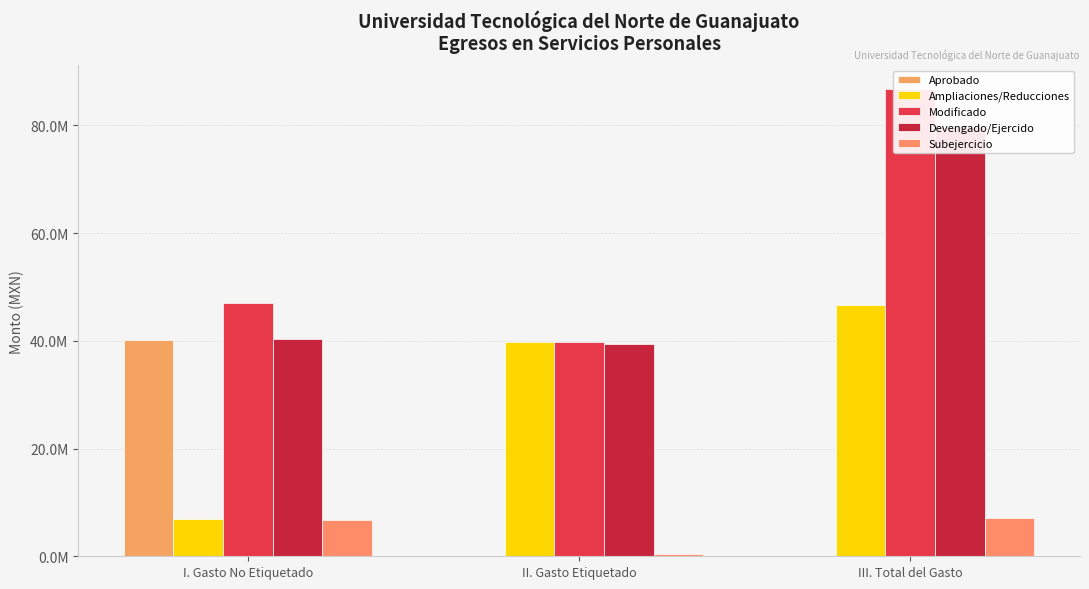

How many bars are there in each group?

5